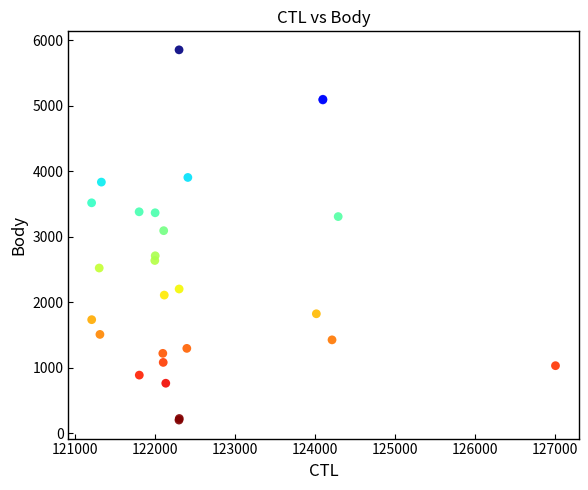

What Y value in the scatter plot is closest to 3026?

3092